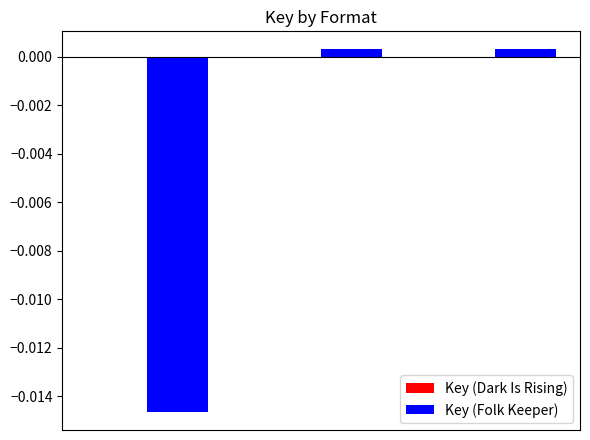

How many positive values does the Key (Folk Keeper) series have?

2